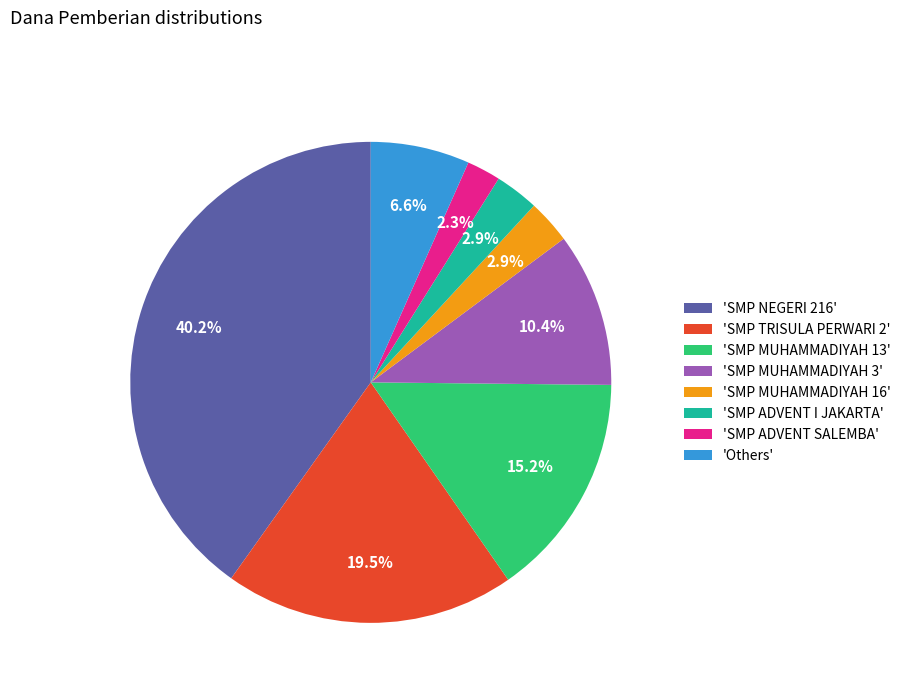

Is there a majority slice in this chart?

No